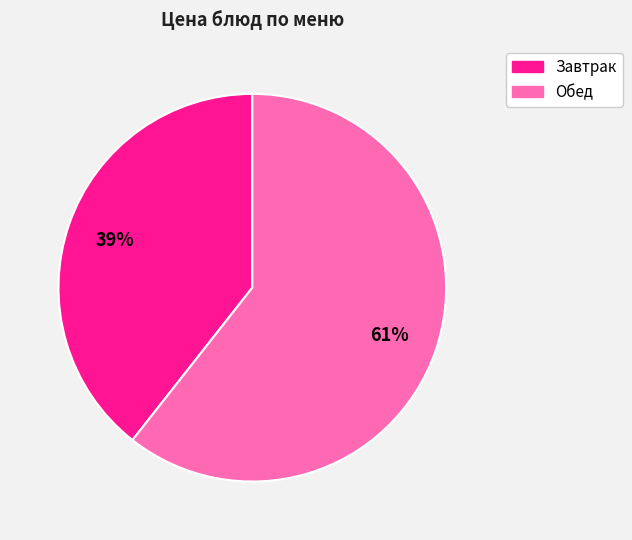

Is there any slice that represents more than half of the pie?

Yes